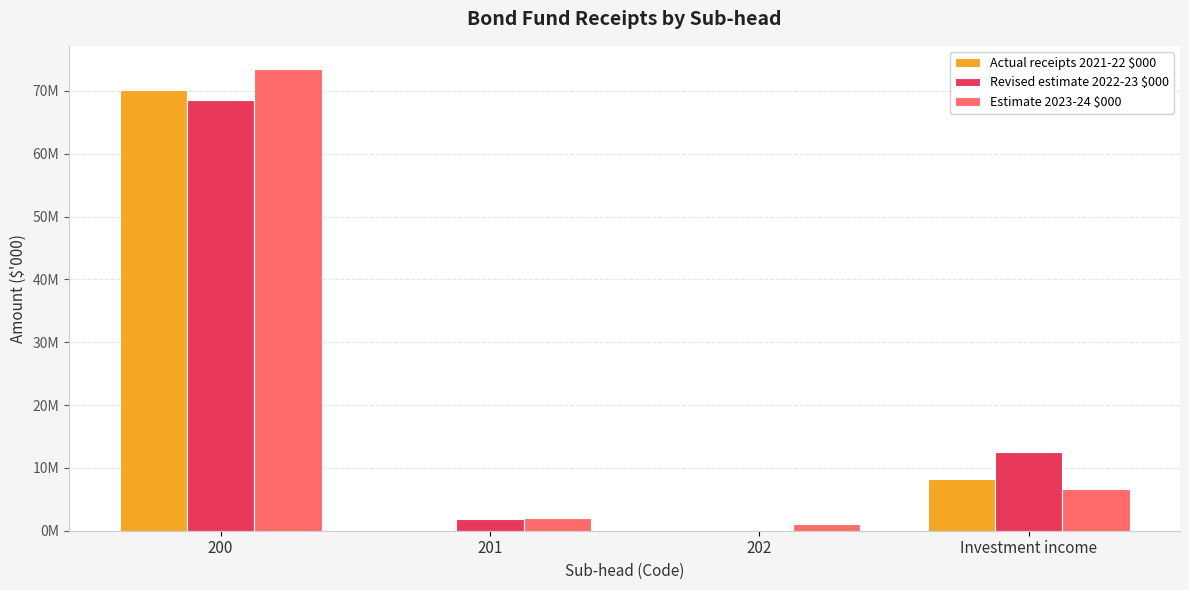

Are the bars grouped side by side (vs. stacked)?

Yes